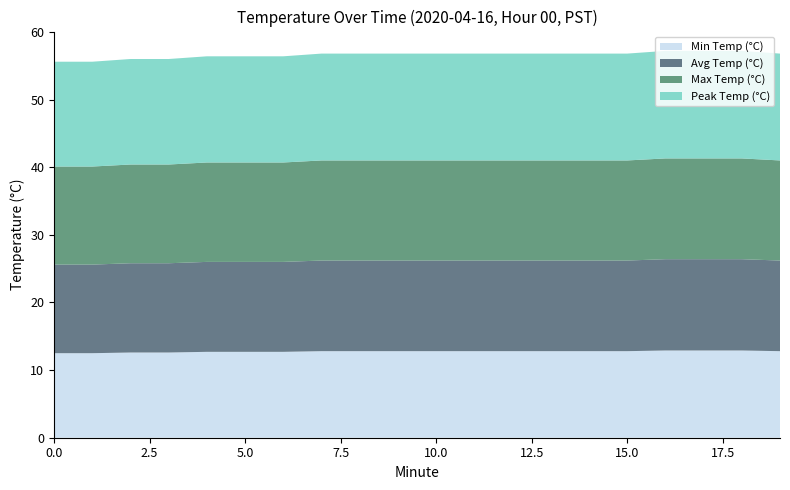

Reading left to right, extract all data points from this chart.

Min Temp (°C): 12.5	12.5	12.6	12.6	12.7	12.7	12.7	12.8	12.8	12.8	12.8	12.8	12.8	12.8	12.8	12.8	12.9	12.9	12.9	12.8
Avg Temp (°C): 13.1	13.1	13.2	13.2	13.3	13.3	13.3	13.4	13.4	13.4	13.4	13.4	13.4	13.4	13.4	13.4	13.5	13.5	13.5	13.4
Max Temp (°C): 14.5	14.5	14.6	14.6	14.7	14.7	14.7	14.8	14.8	14.8	14.8	14.8	14.8	14.8	14.8	14.8	14.9	14.9	14.9	14.8
Peak Temp (°C): 15.5	15.5	15.6	15.6	15.7	15.7	15.7	15.8	15.8	15.8	15.8	15.8	15.8	15.8	15.8	15.8	15.9	15.9	15.9	15.8